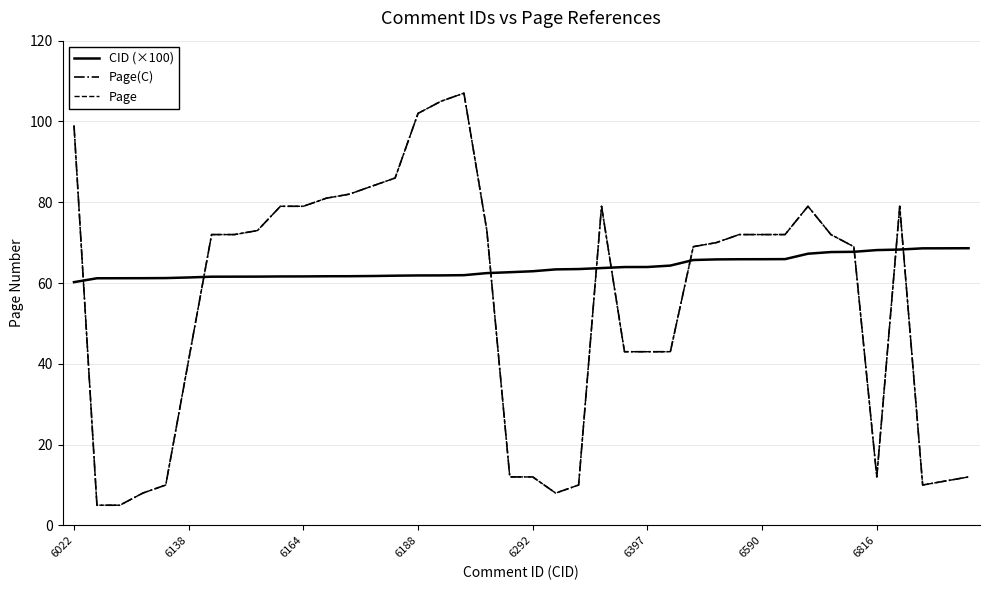

Is this an area chart (filled region under the line)?

No